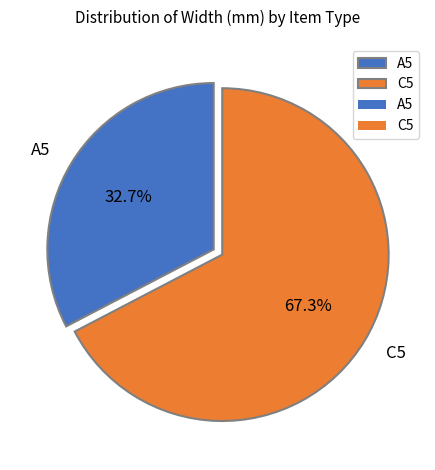

To the nearest percent, what is the combined percentage of A5 and C5?

100%